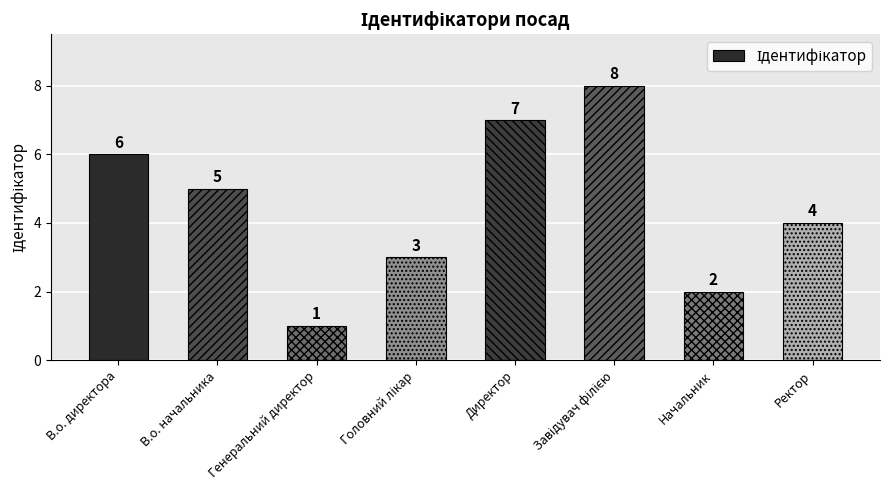

What is the label of the 7th bar from the right?

В.о. начальника